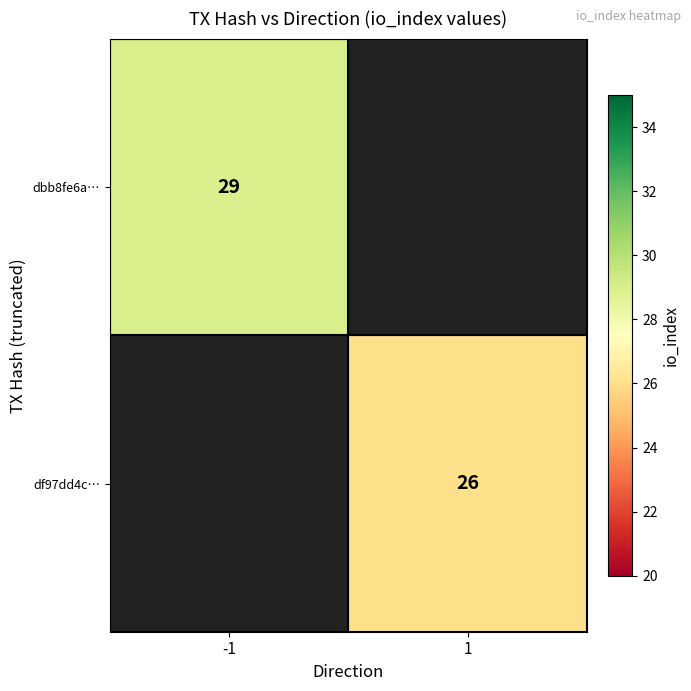

Is the value of dbb8fe6a… at -1 greater than the value of df97dd4c… at 1?

Yes